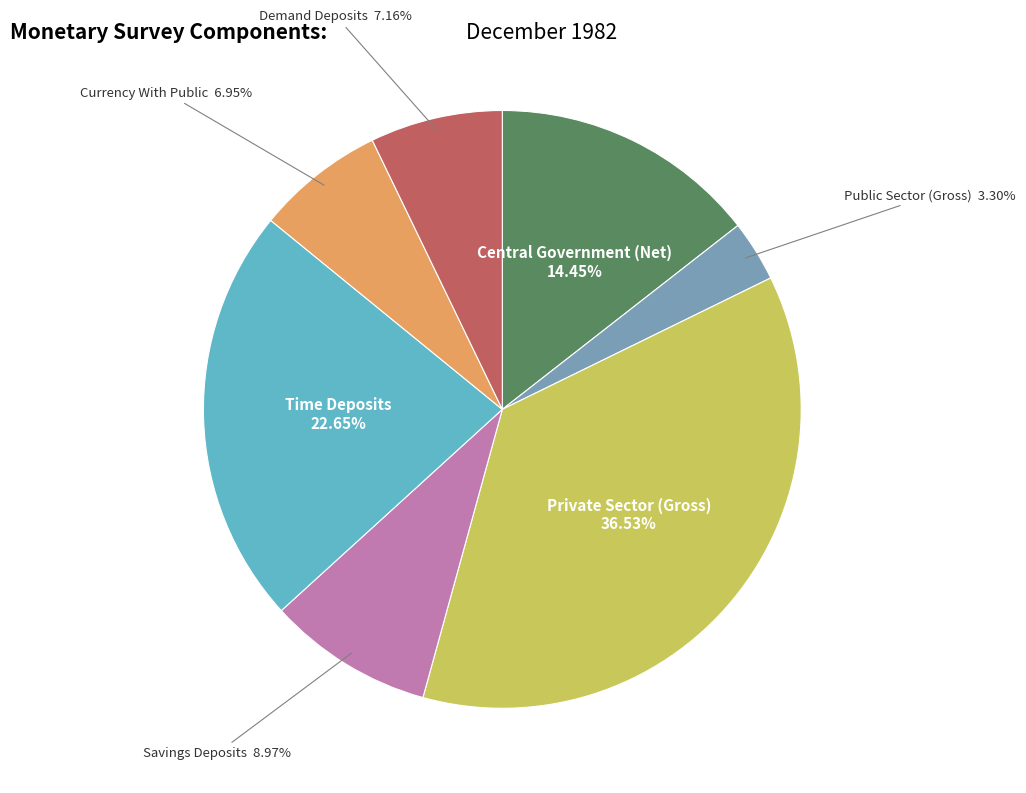

Does any single category account for the majority?

No